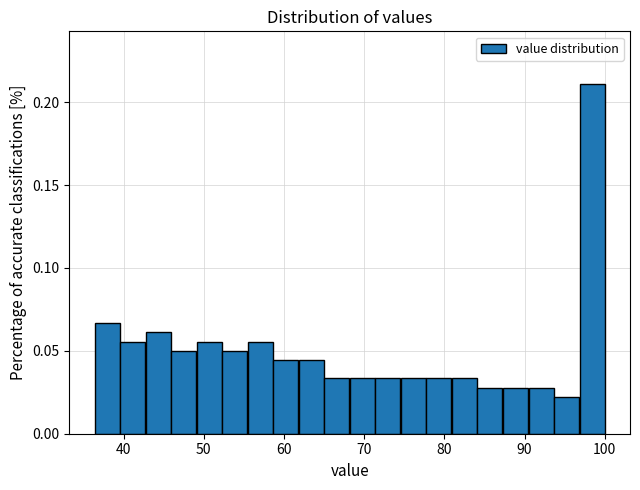

Around what value on the x-axis is the tallest bar? Give the approximate position of its centre, as read against the axis.

98